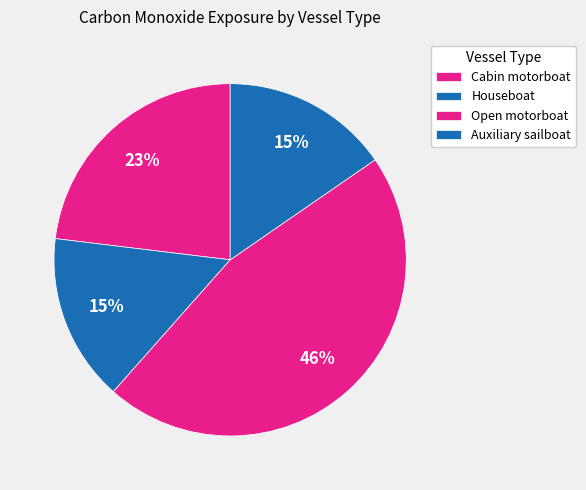

True or false: Auxiliary sailboat accounts for 15% of the total.

True